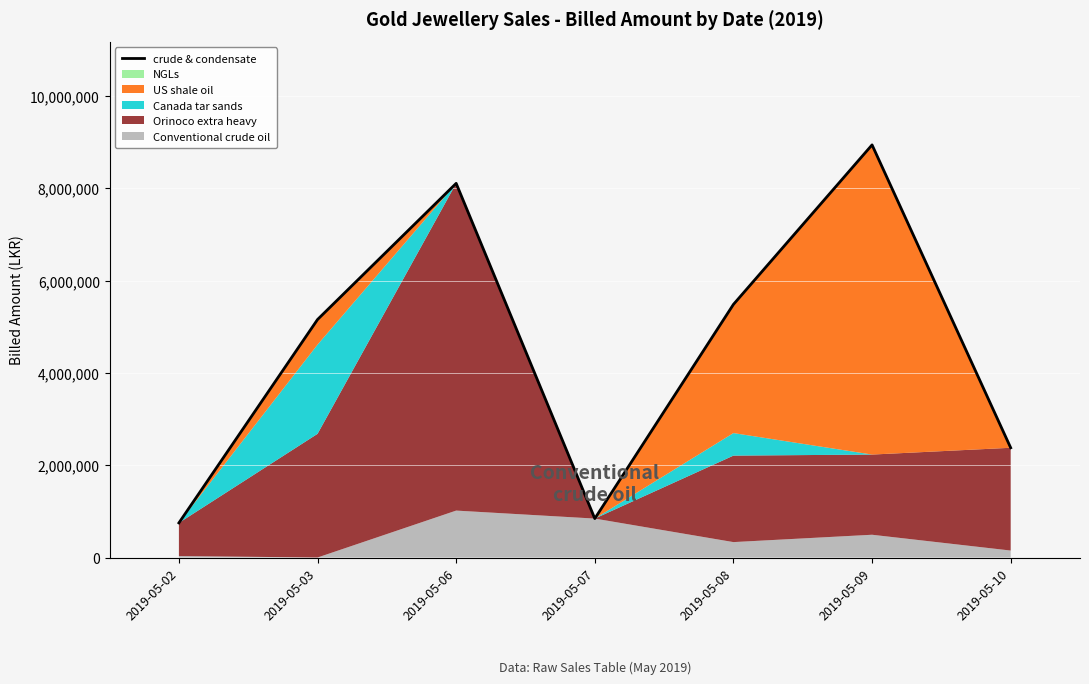

How many interior local peaks (higher than both neighbors) does the data have?

2